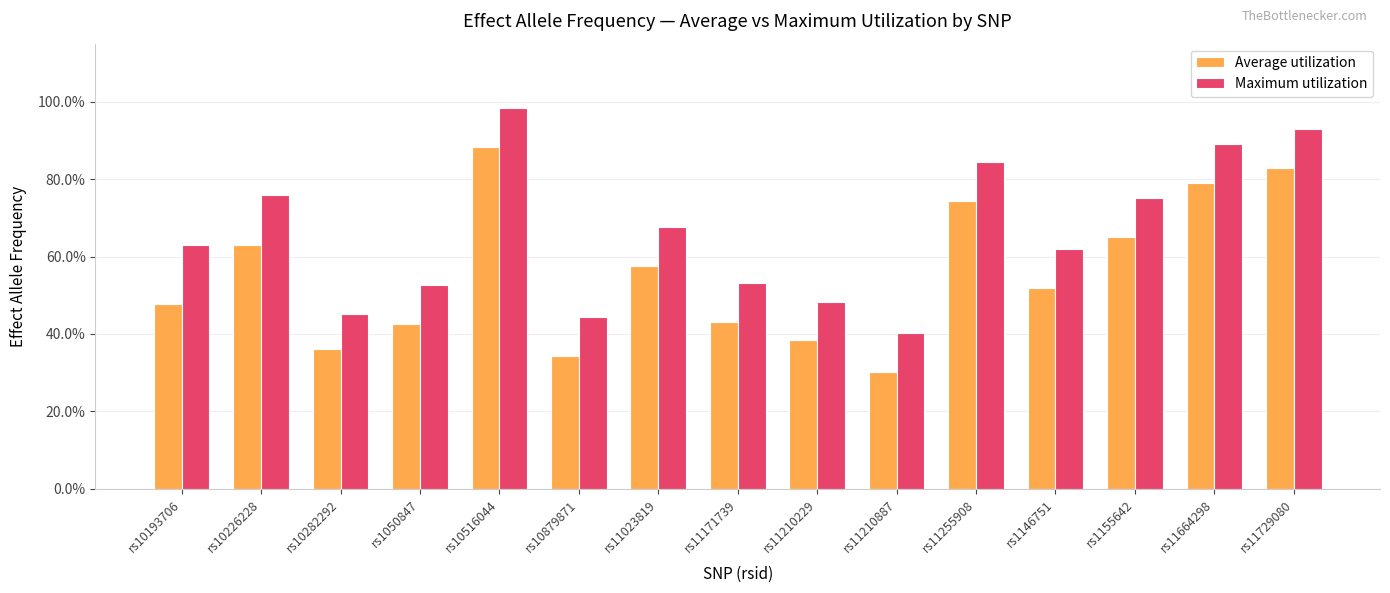

Does the chart contain any negative values?

No